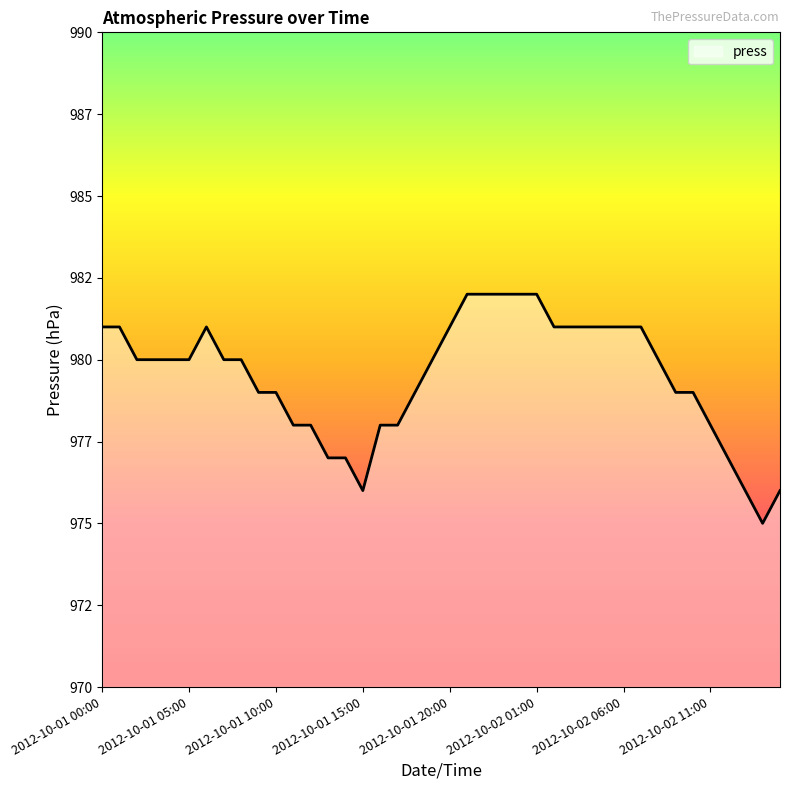

Does the chart display data point markers on the line(s)?

No